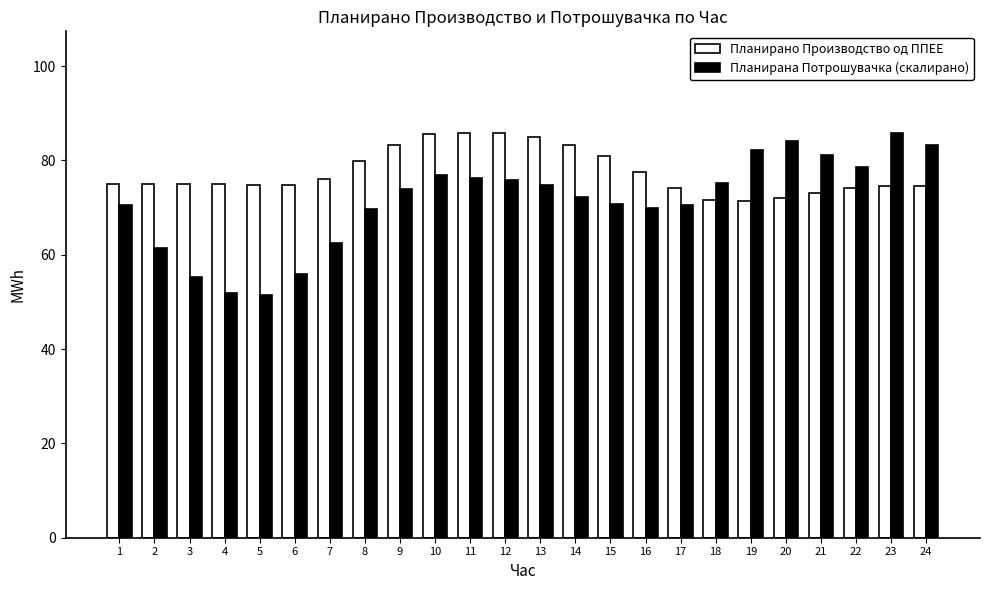

What is the sum of all Планирано Производство од ППЕЕ values?

1857.9